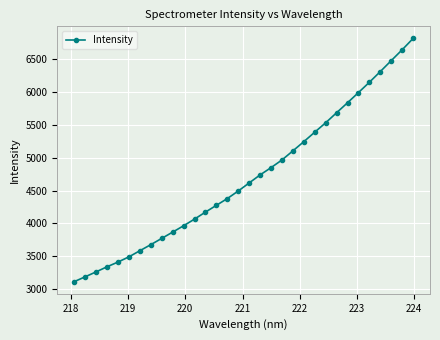

How many lines are shown in the chart?

1